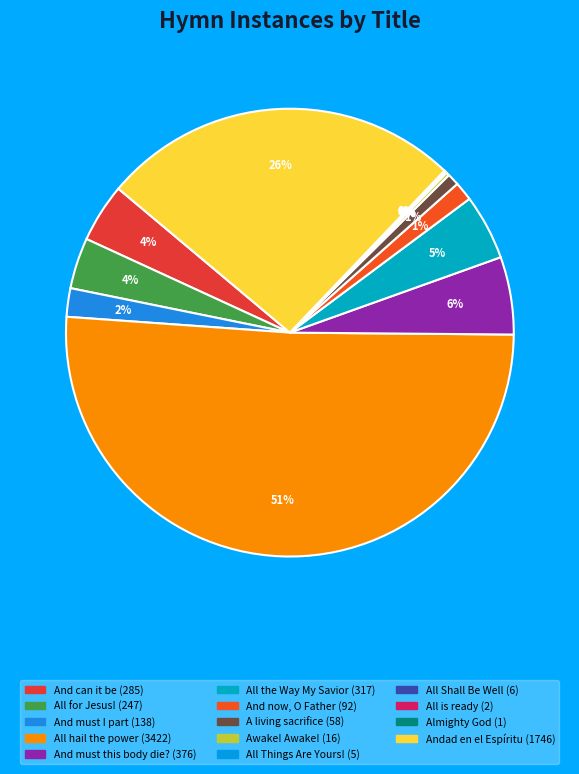

Is it true that Andad en el Espíritu is 26% of the pie?

True